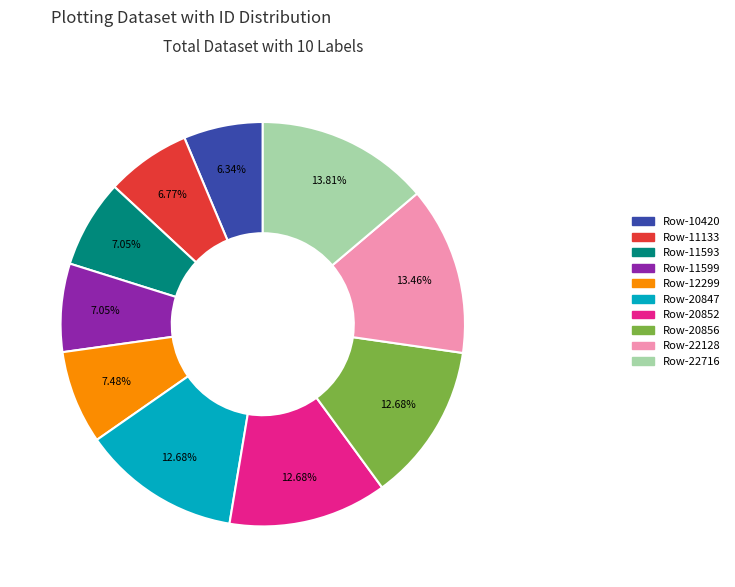

What is the ratio of the value at Row-10420 to the value at Row-11593?

0.9